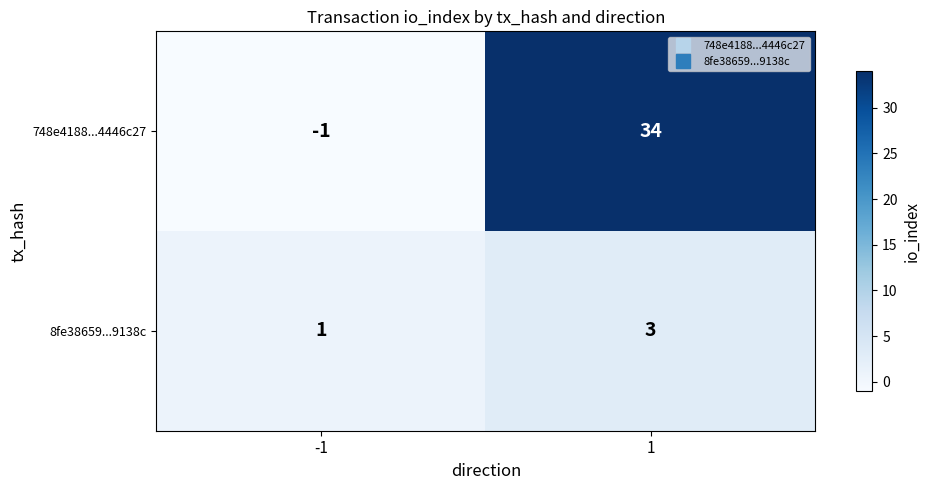

Which category has the highest value across all series?

1